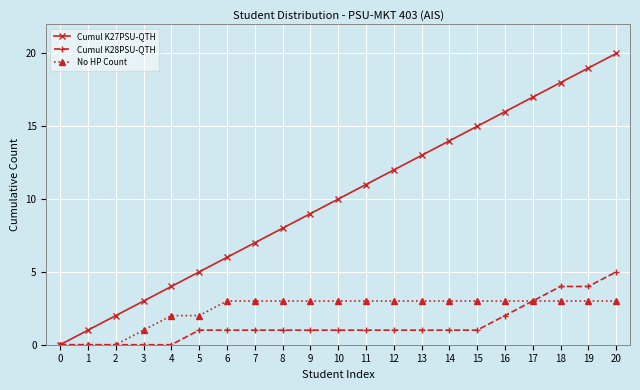

Does the chart have visible grid lines?

Yes